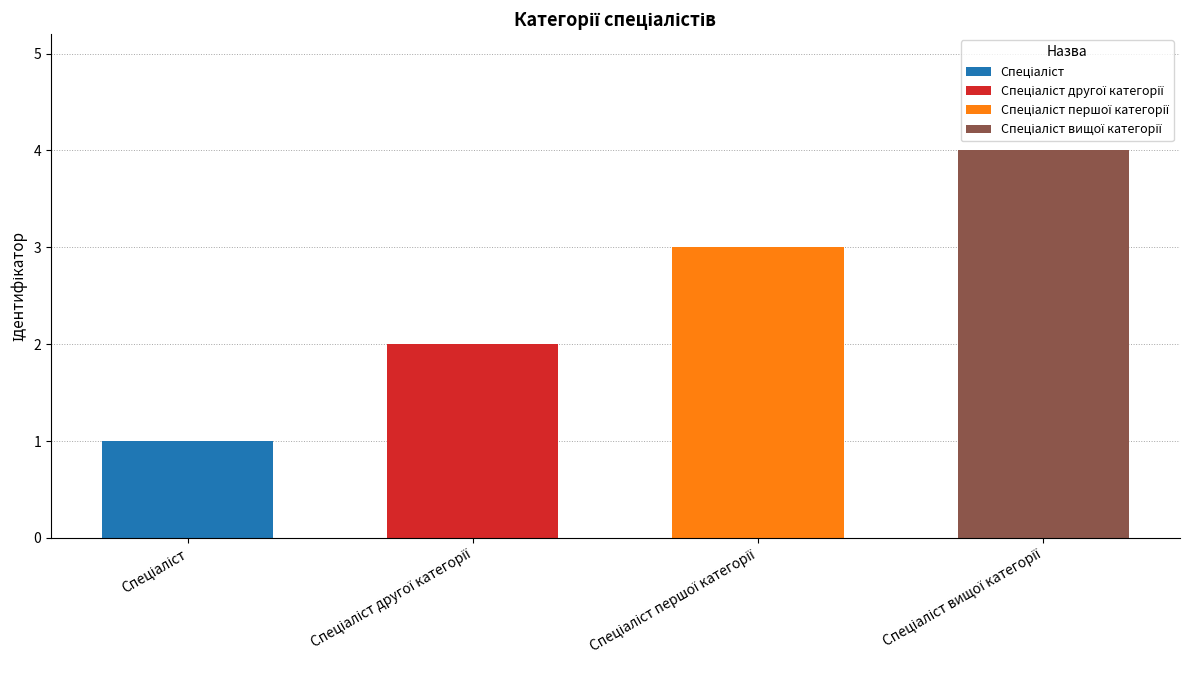

How many categories are shown in the chart?

4